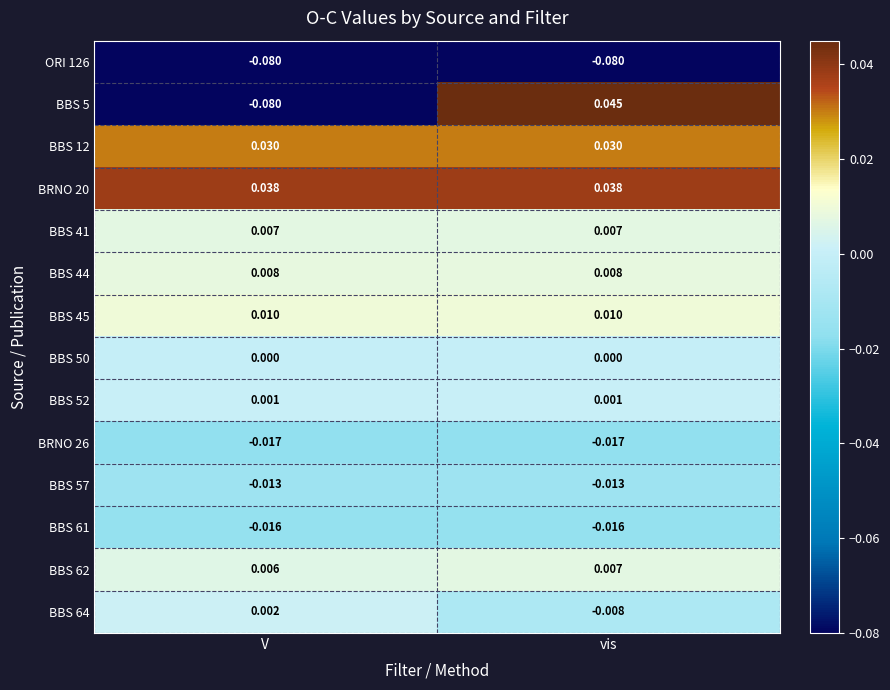

At which category is the sum across all series the highest?

vis